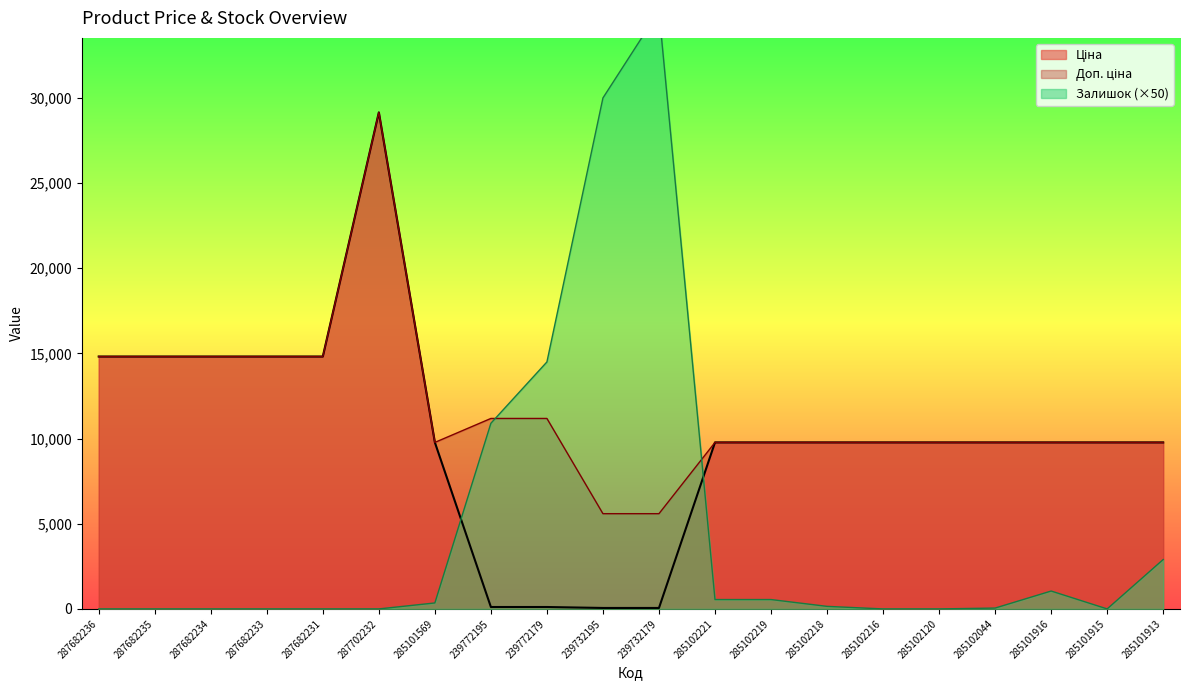

How many data points in Ціна are less than 9775?

4